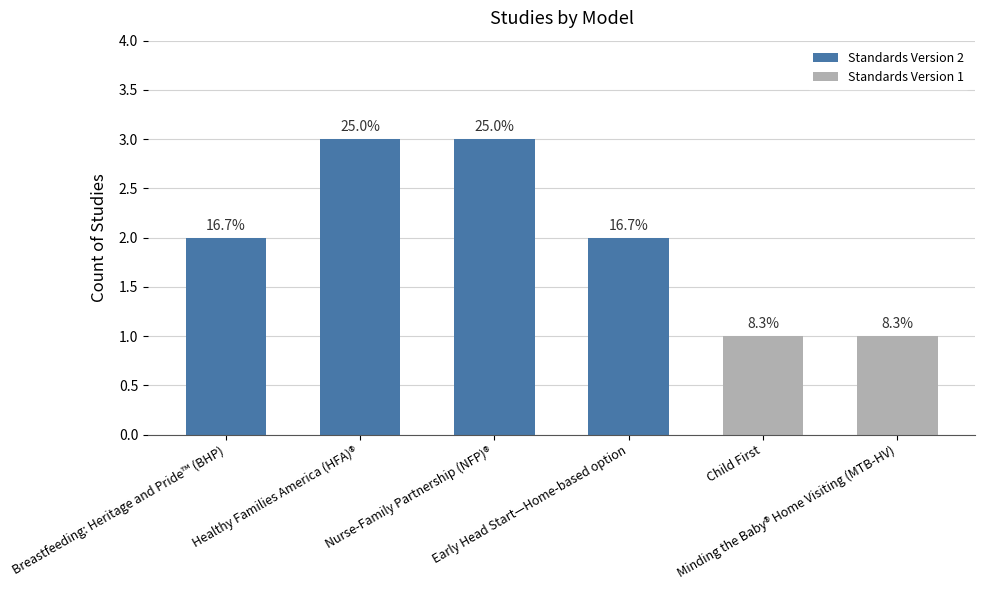

How many bars are there in total?

6